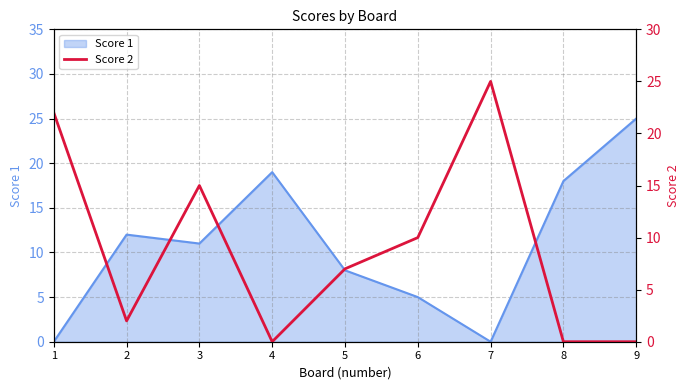

Which category has the highest value in the Score 1 series?

9